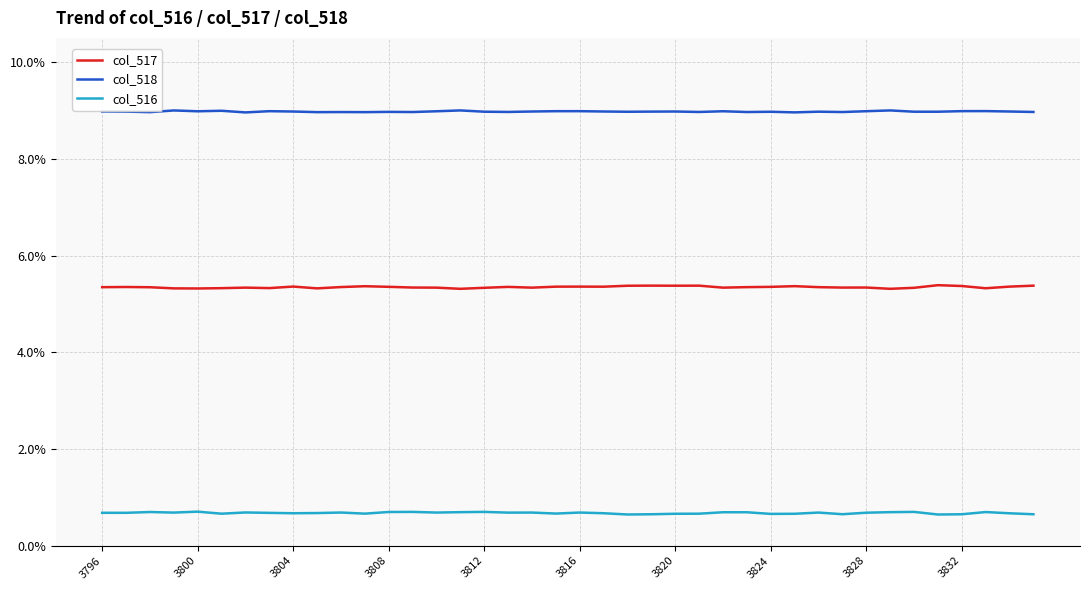

True or false: col_516 and col_518 intersect in this chart.

False